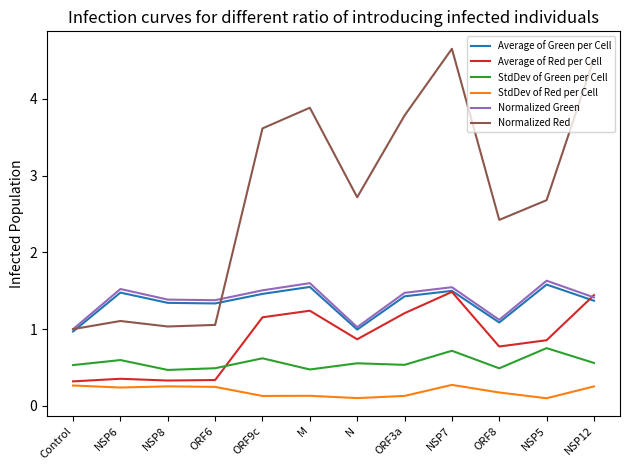

What are all the series names shown in the legend?

Average of Green per Cell, Average of Red per Cell, StdDev of Green per Cell, StdDev of Red per Cell, Normalized Green, Normalized Red